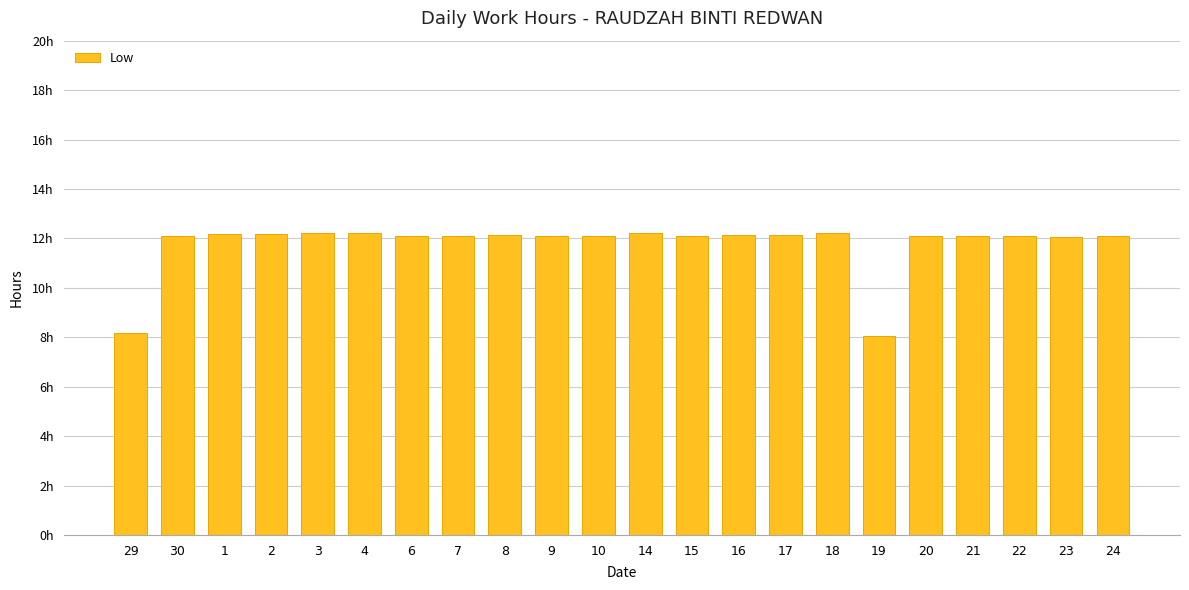

What is the minimum value shown in the chart?

8.1